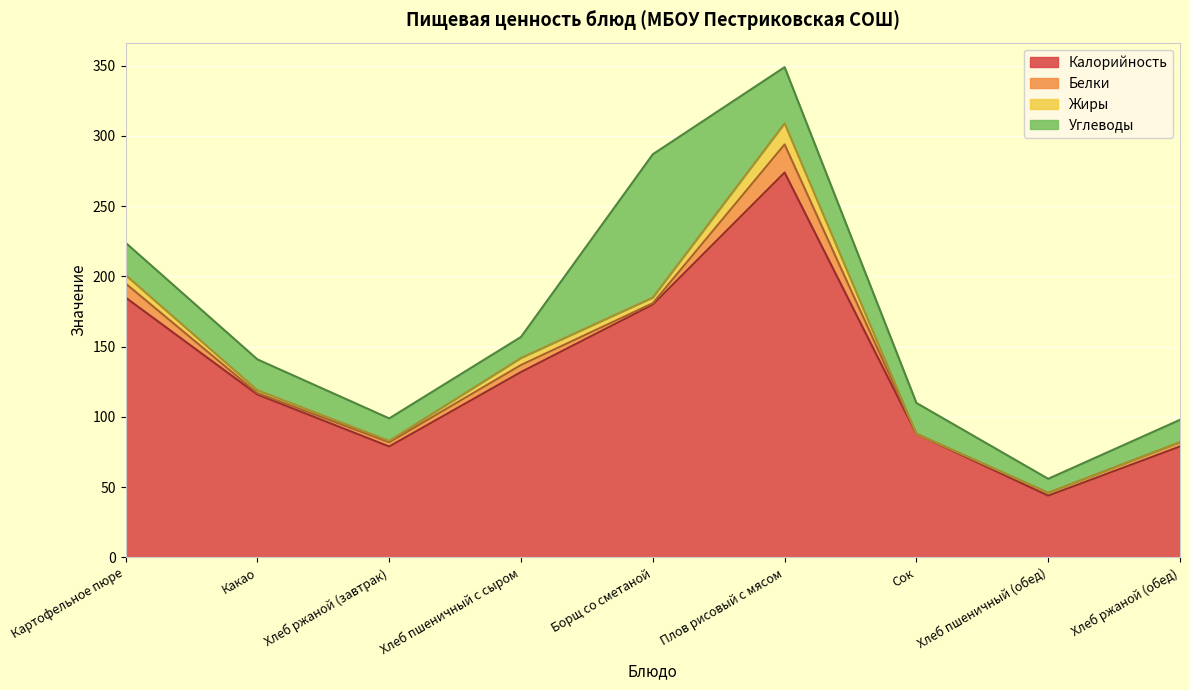

At which label does Белки first exceed 3?

Картофельное пюре